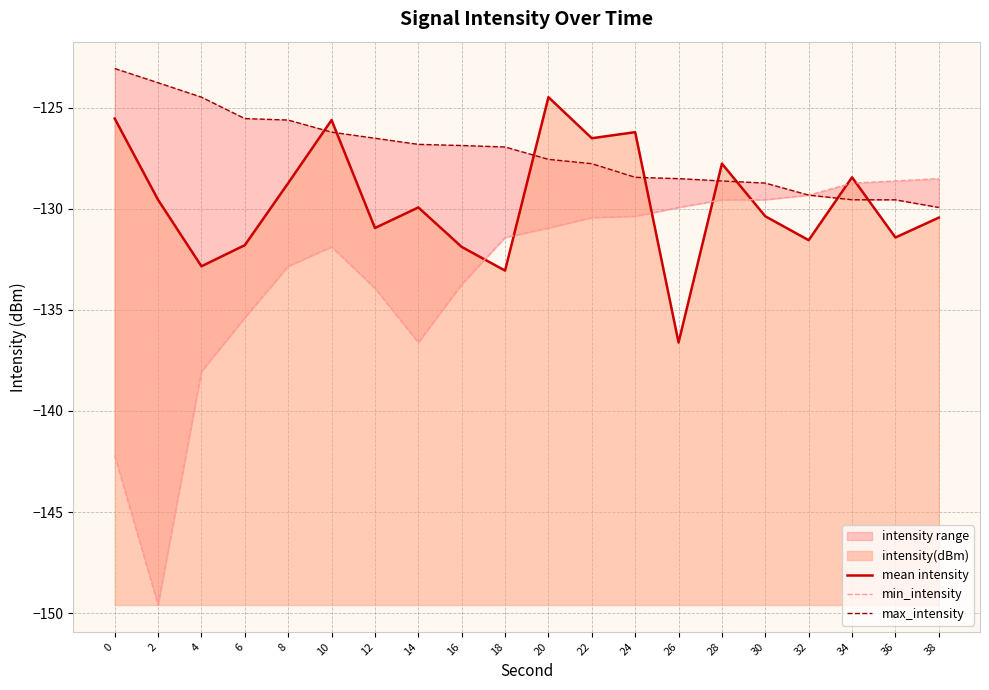

Rank the series at 14 from highest to lowest value.

max_intensity, mean intensity, min_intensity